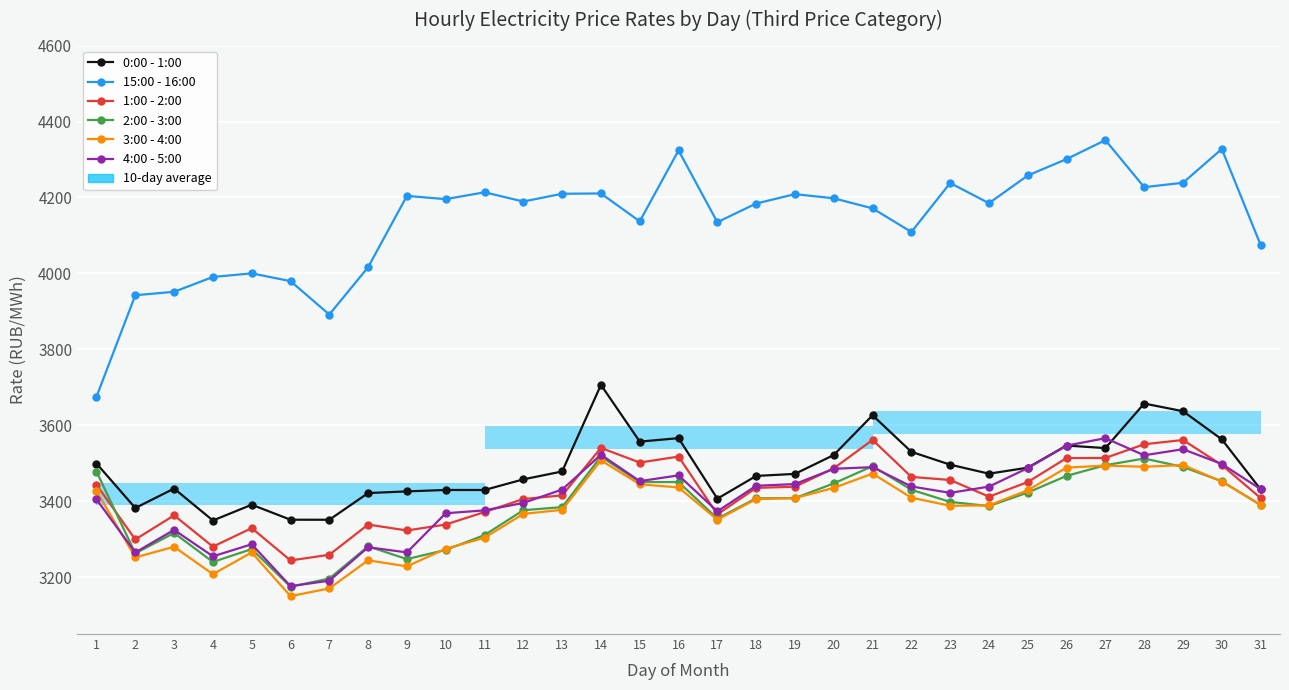

Which category has the lowest value across all series?

6